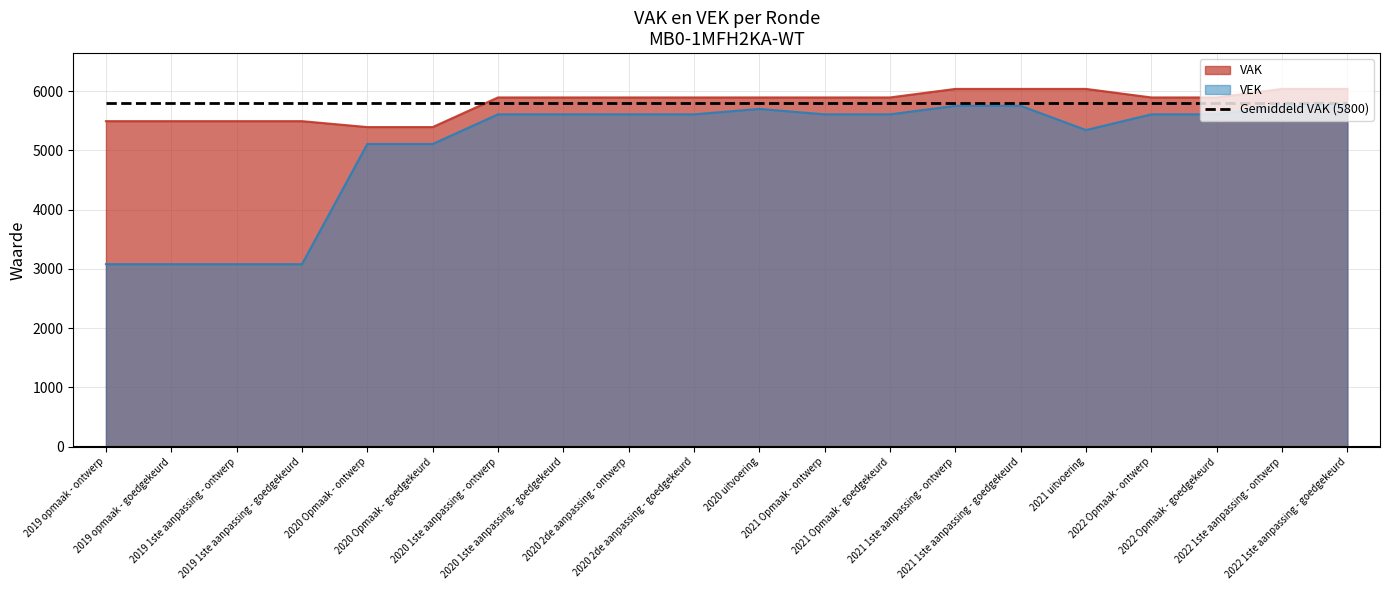

What are all the series names shown in the legend?

VAK, VEK, Gemiddeld VAK (5800)